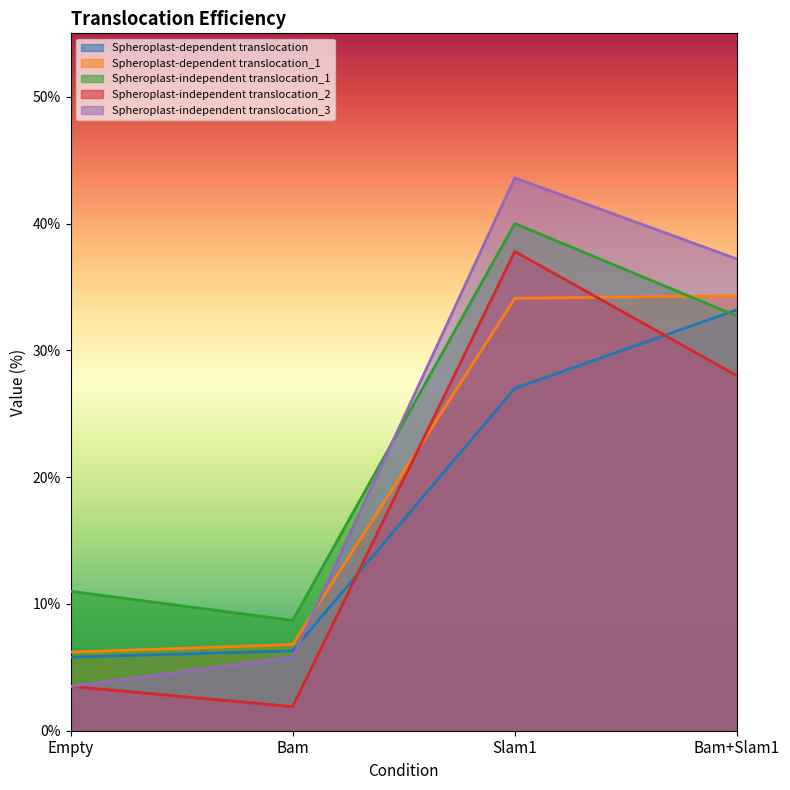

True or false: Spheroplast-independent translocation_2 and Spheroplast-dependent translocation cross at least once.

True